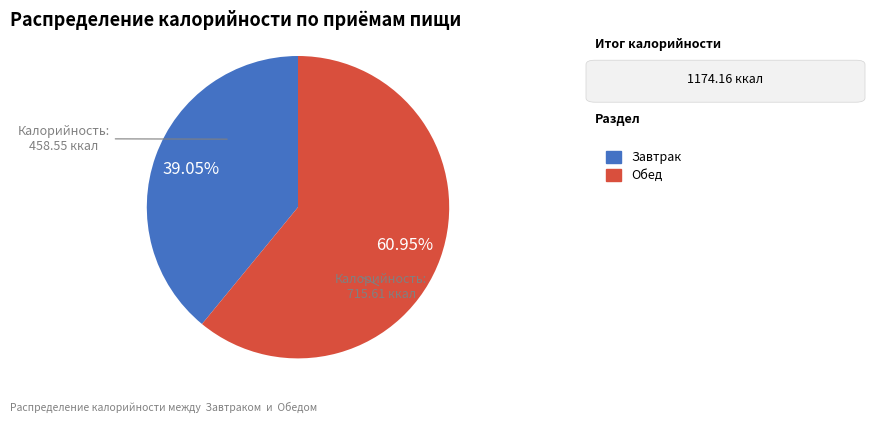

Which has a higher value, Завтрак or Обед?

Обед